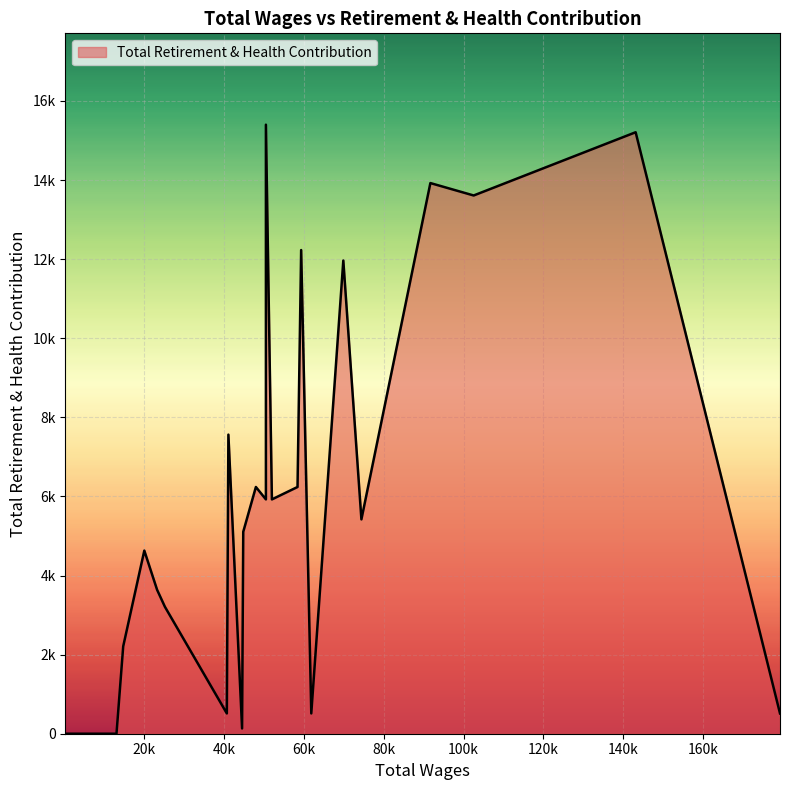

How many lines are shown in the chart?

1